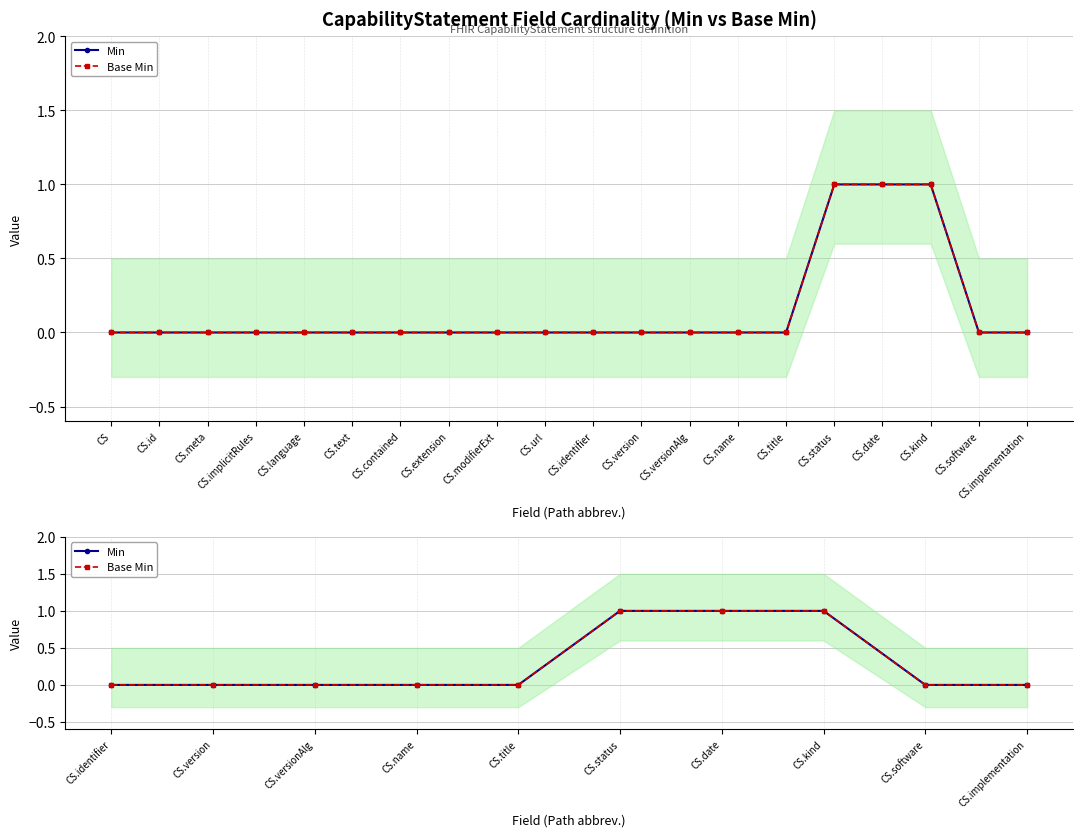

How many Base Min values are between 0 and 1?

10